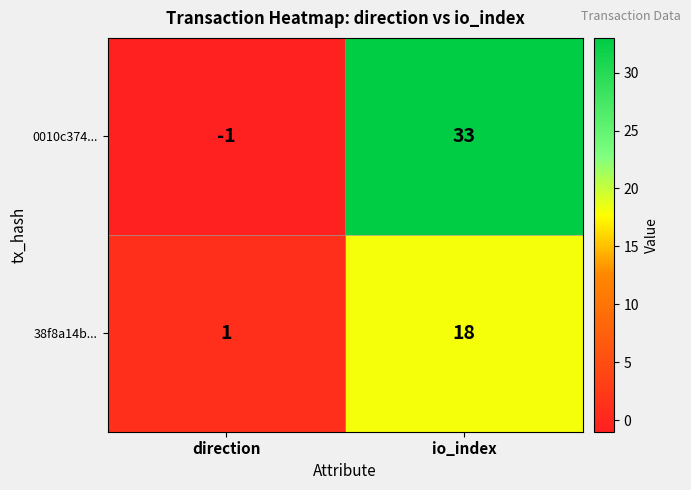

The 38f8a14b... series shows 10 at io_index. True or false?

False